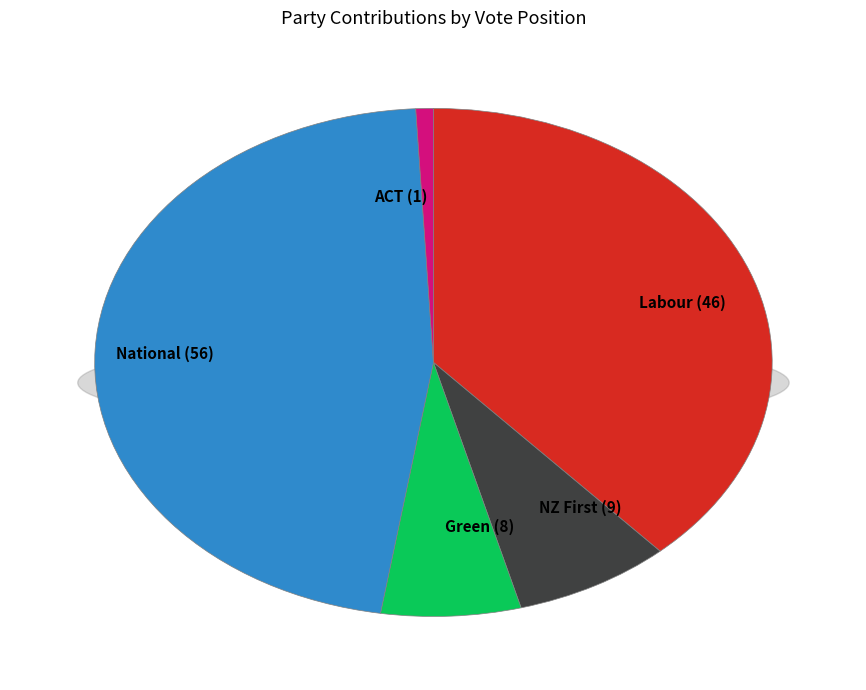

The National slice represents 33% of the pie. True or false?

False